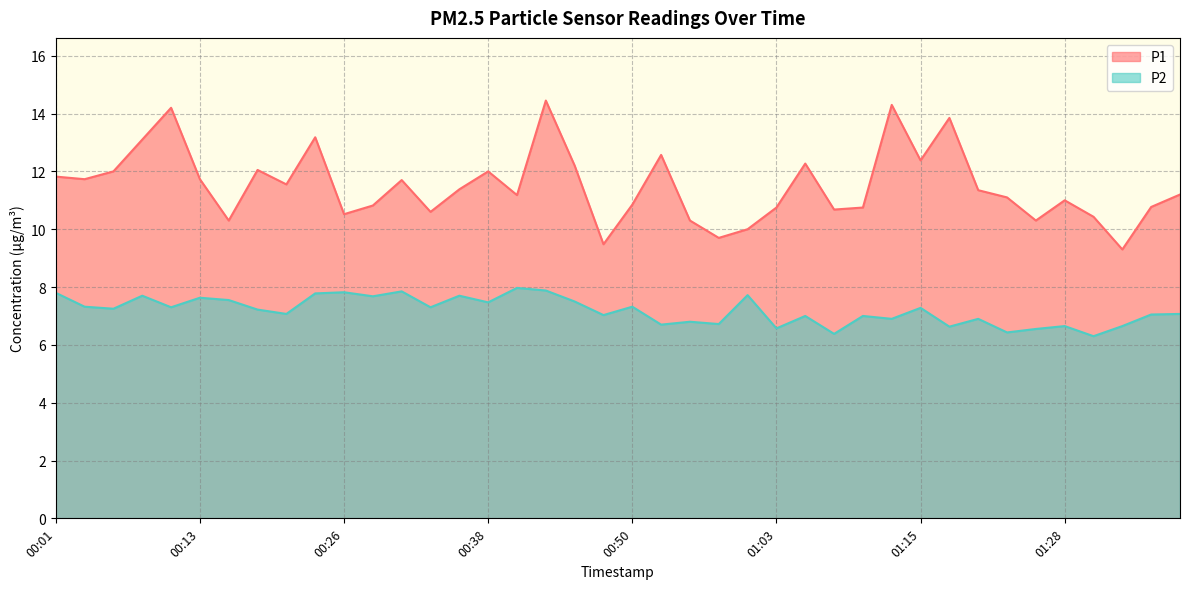

The P2 series shows 7.8 at 00:23. True or false?

True